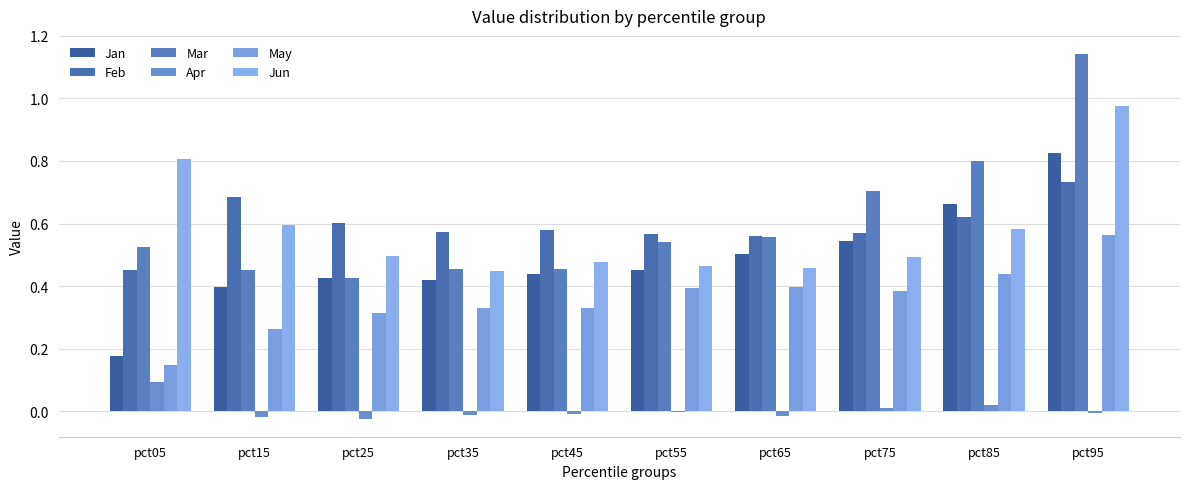

Reading left to right, extract all data points from this chart.

Jan: 0.2	0.4	0.4	0.4	0.4	0.5	0.5	0.5	0.7	0.8
Feb: 0.5	0.7	0.6	0.6	0.6	0.6	0.6	0.6	0.6	0.7
Mar: 0.5	0.4	0.4	0.5	0.5	0.5	0.6	0.7	0.8	1.1
Apr: 0.1	-0.0	-0.0	-0.0	-0.0	-0.0	-0.0	0.0	0.0	-0.0
May: 0.1	0.3	0.3	0.3	0.3	0.4	0.4	0.4	0.4	0.6
Jun: 0.8	0.6	0.5	0.4	0.5	0.5	0.5	0.5	0.6	1.0